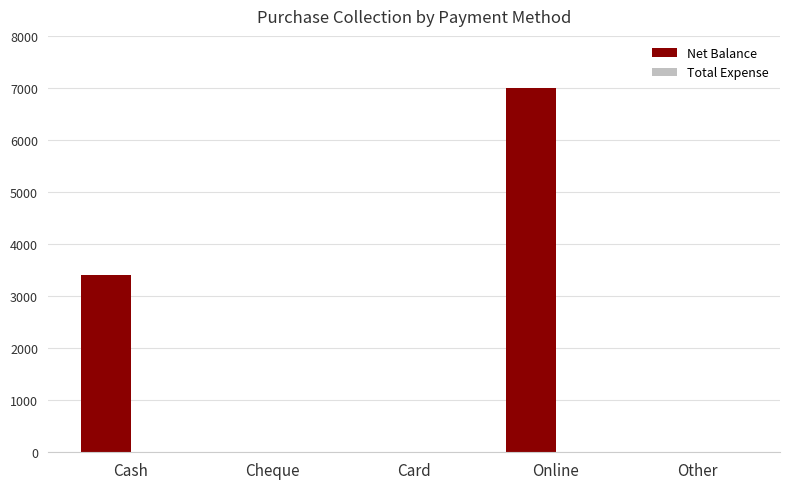

What is the change in value from Cash to Card?

-3400